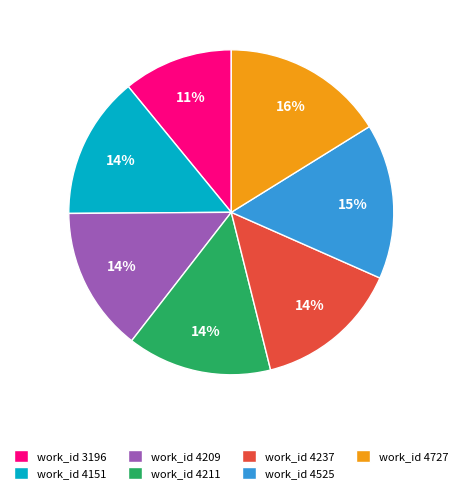

Is work_id 4211 the majority of the pie?

No